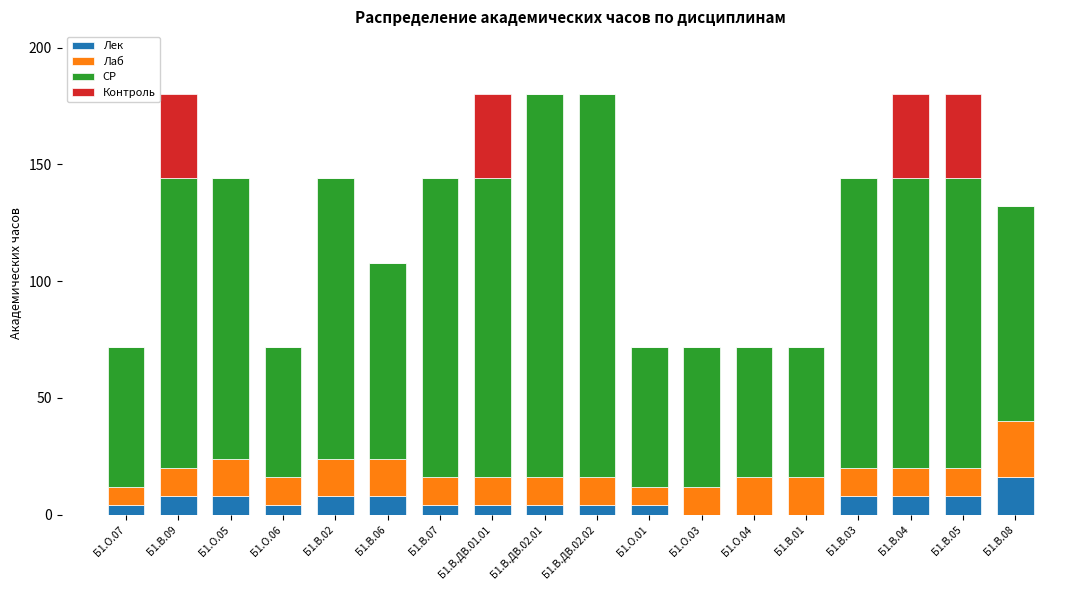

The Лек series shows 4 at Б1.О.06. True or false?

True